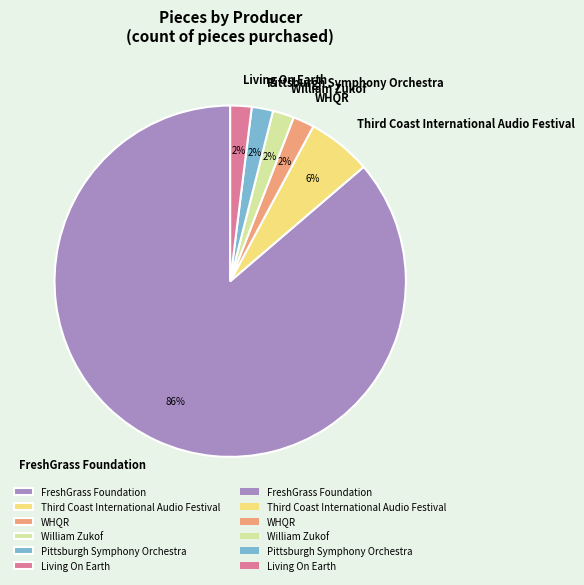

How many slices are in this pie chart?

6